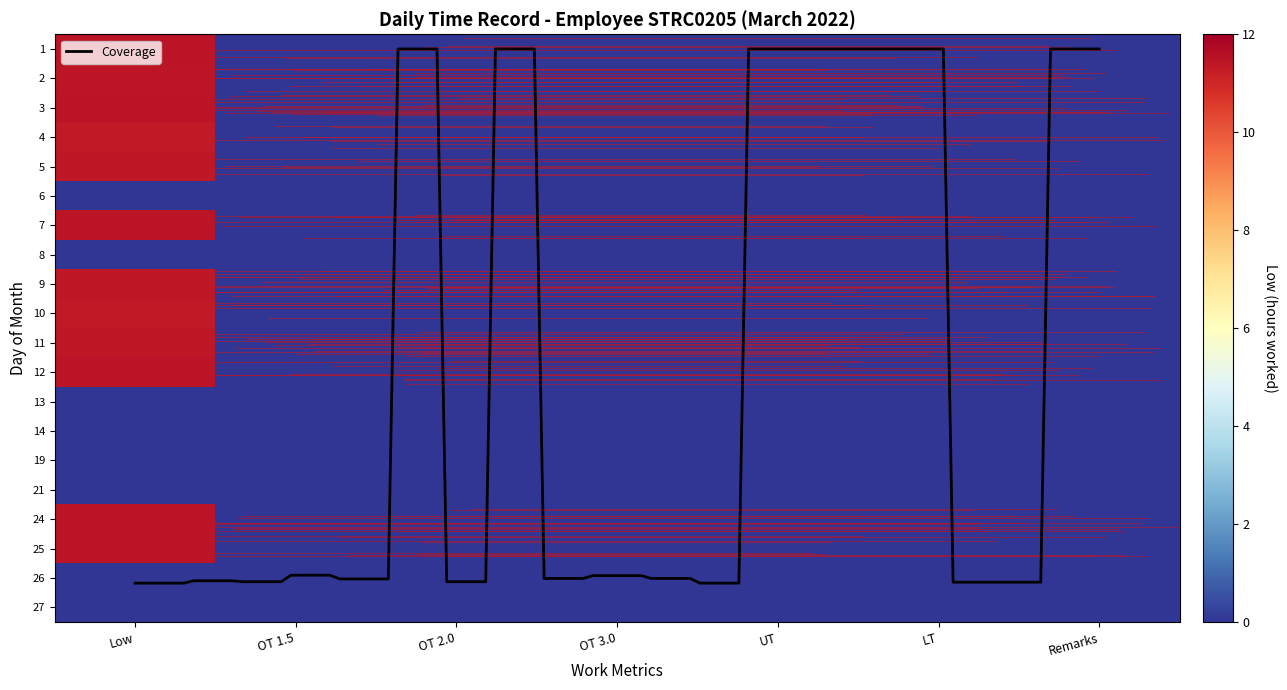

What is the difference between the 1 values at Low and OT 1.5?

11.5